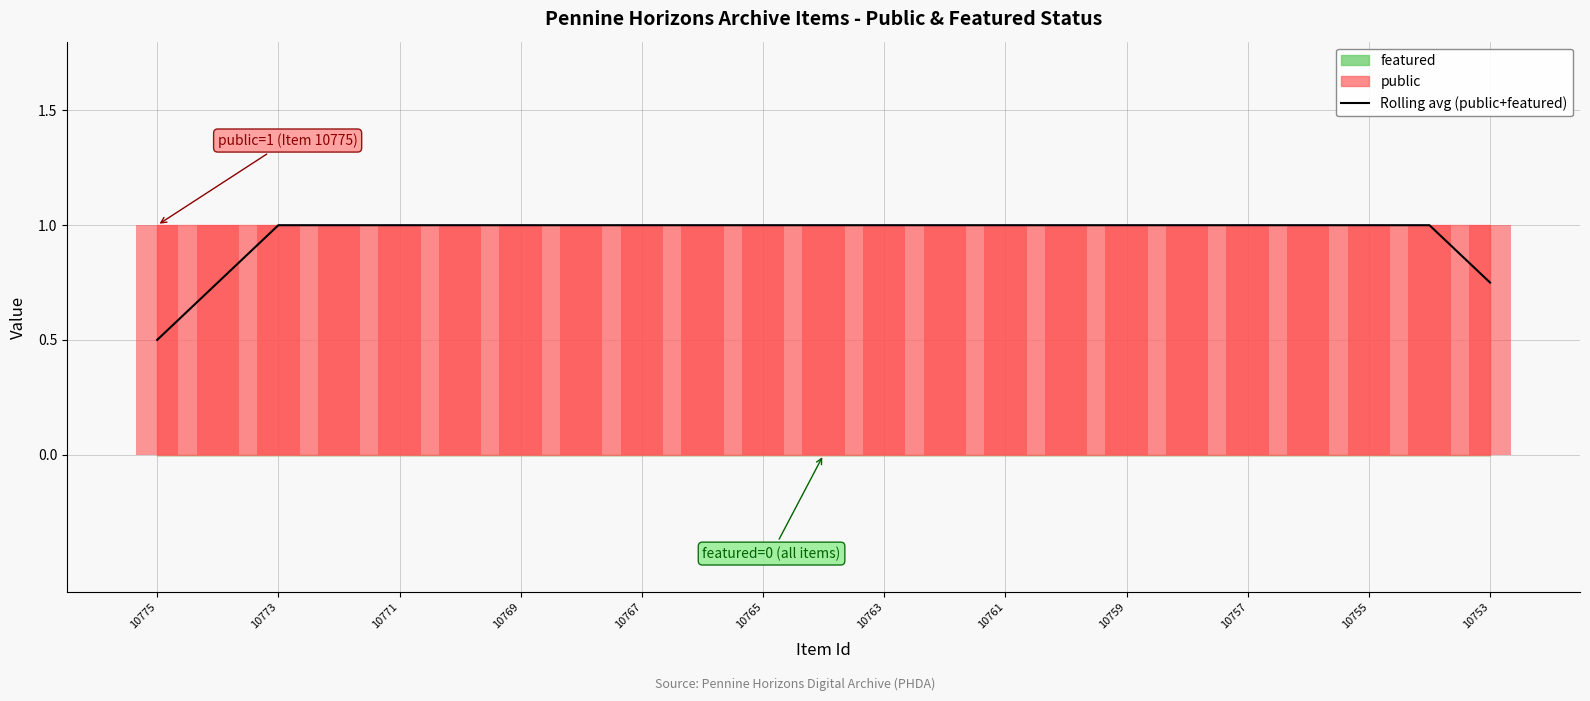

At which label is Rolling avg (public+featured) closest to 0?

10775